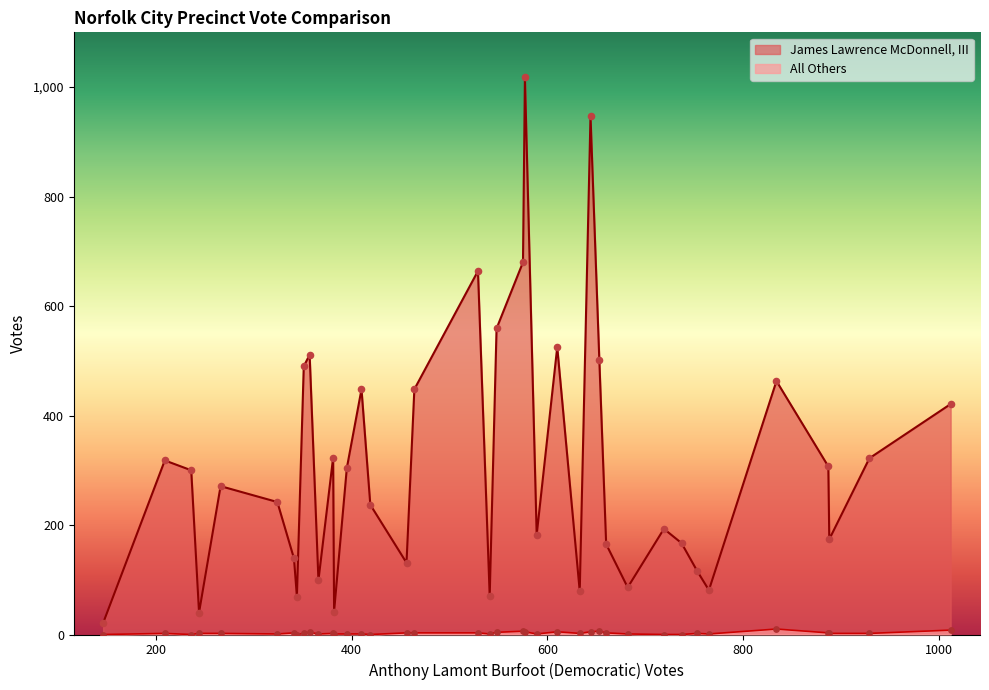

Which series has the largest Y range (max minus min)?

James Lawrence McDonnell, III